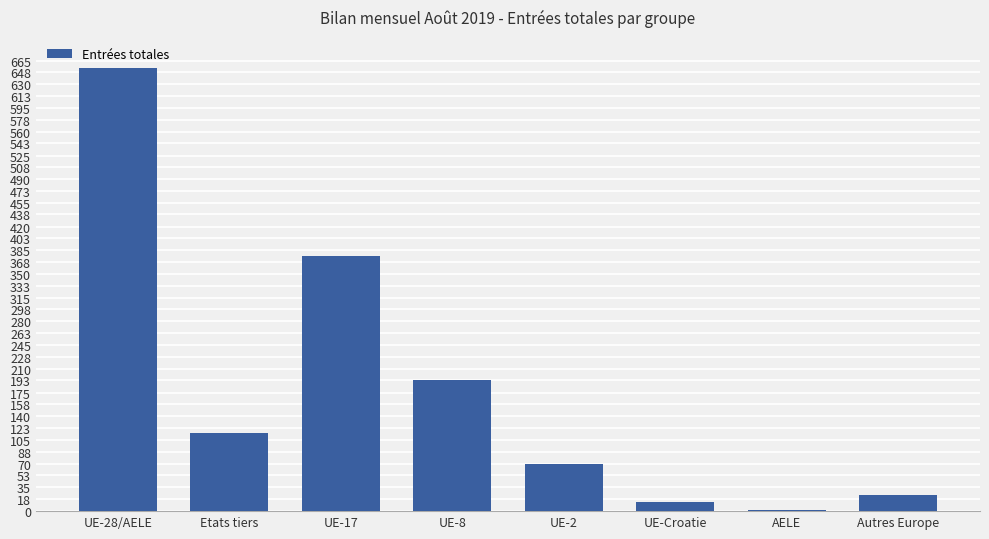

Reading left to right, extract all data points from this chart.

UE-28/AELE=654	Etats tiers=115	UE-17=377	UE-8=193	UE-2=70	UE-Croatie=13	AELE=1	Autres Europe=24